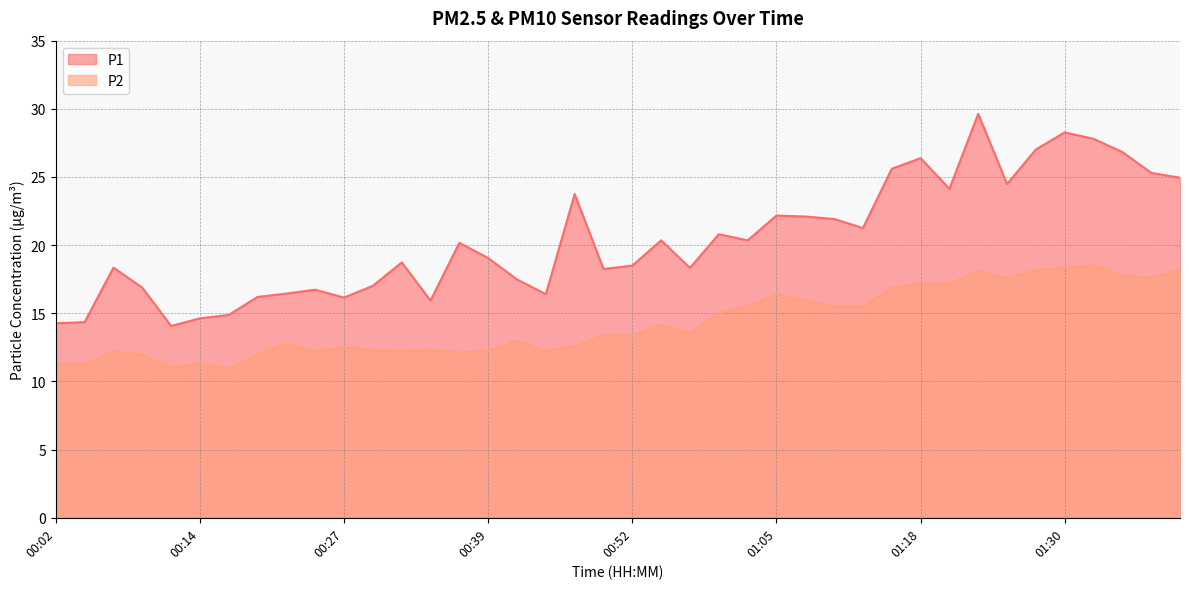

Does the chart display data point markers on the line(s)?

No